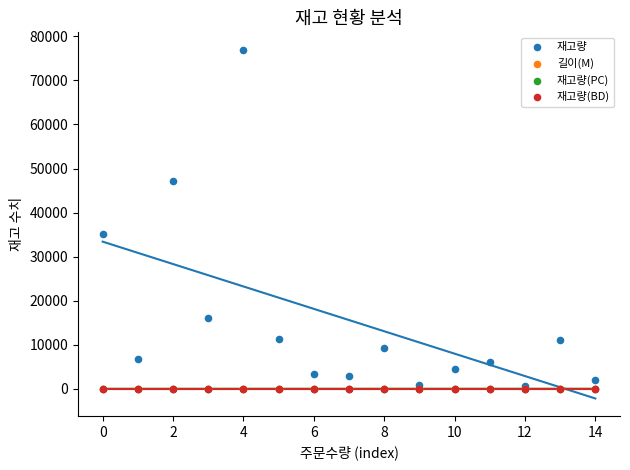

What are all the series names shown in the legend?

재고량, 길이(M), 재고량(PC), 재고량(BD)